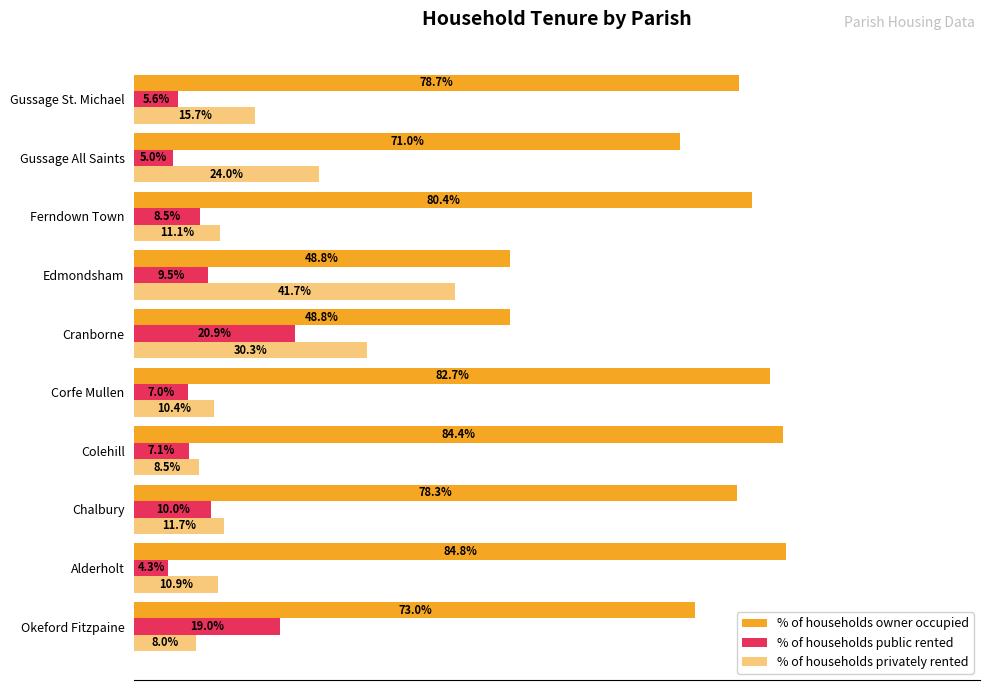

How many values in the % of households owner occupied series are below 78?

4